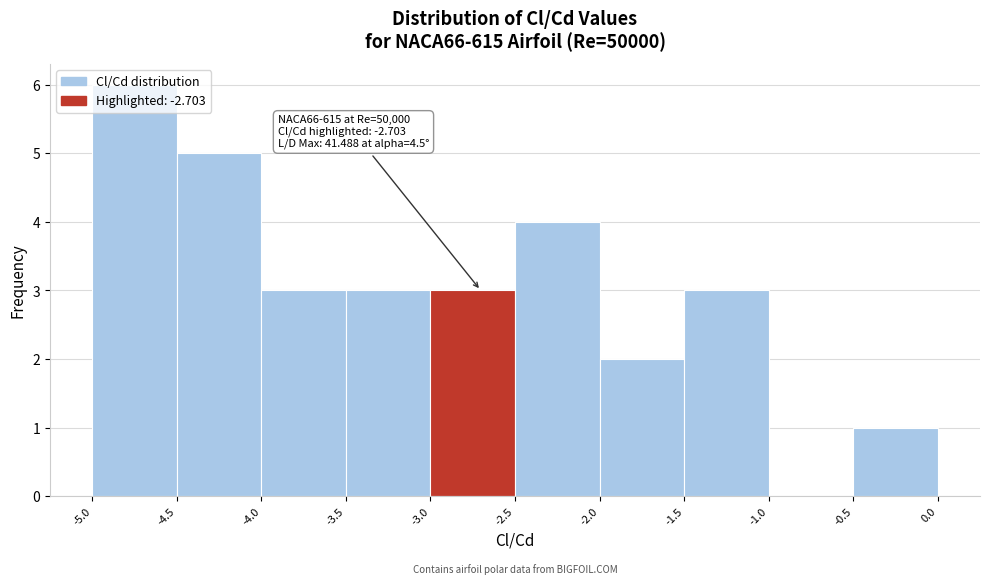

Which range on the x-axis has the tallest bar?

-5.0 to -4.5